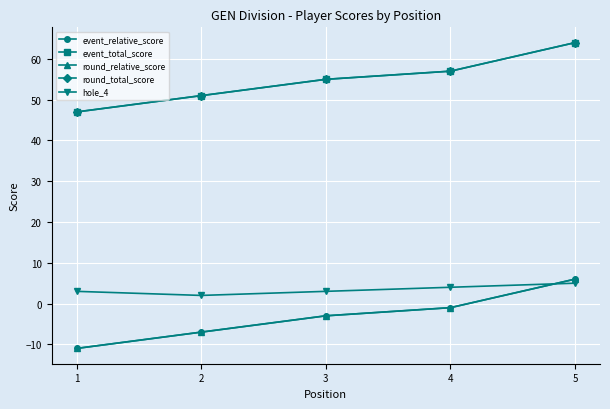

Rank the series by their maximum value, from lowest to highest.

hole_4, event_relative_score, round_relative_score, event_total_score, round_total_score